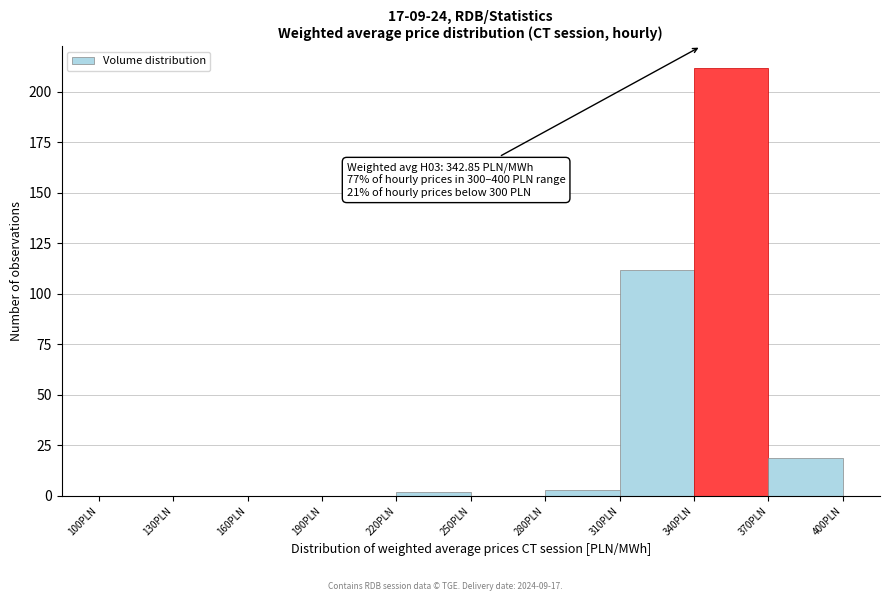

Over which range of the x-axis is the bar tallest?

340 to 370